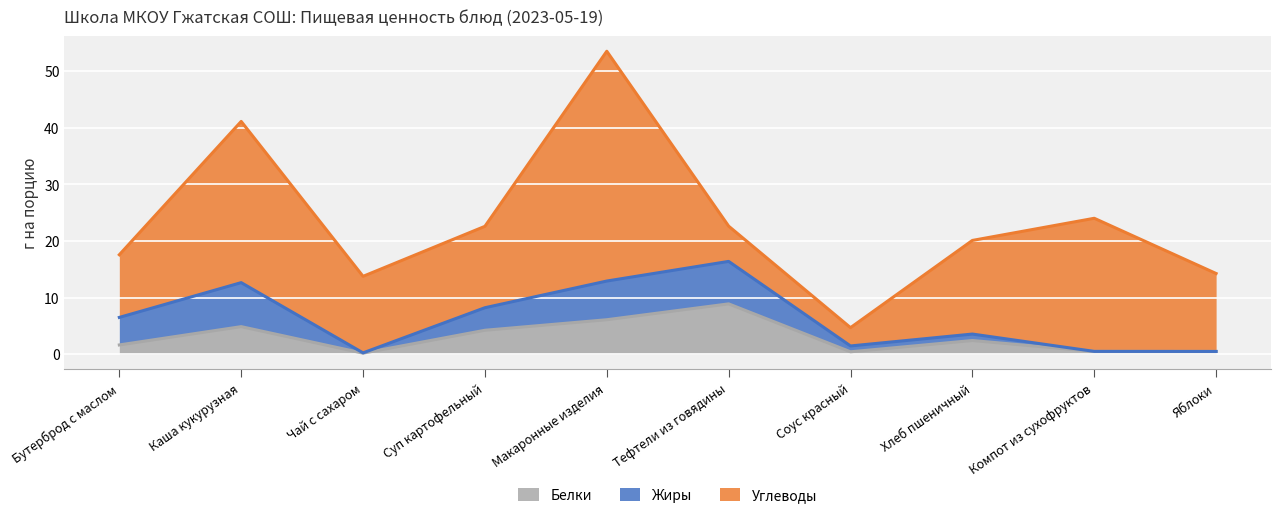

What position from the right is Чай с сахаром?

8